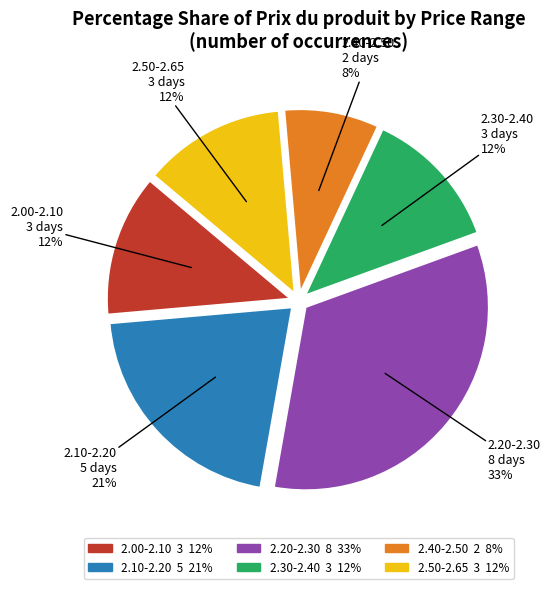

Does any single category account for the majority?

No